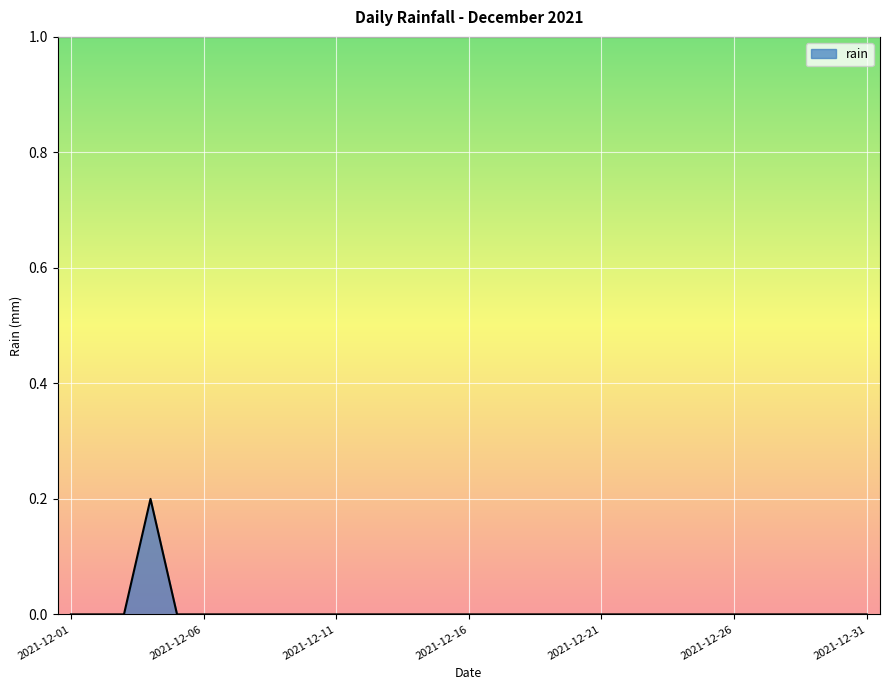

Does the chart display data point markers on the line(s)?

No